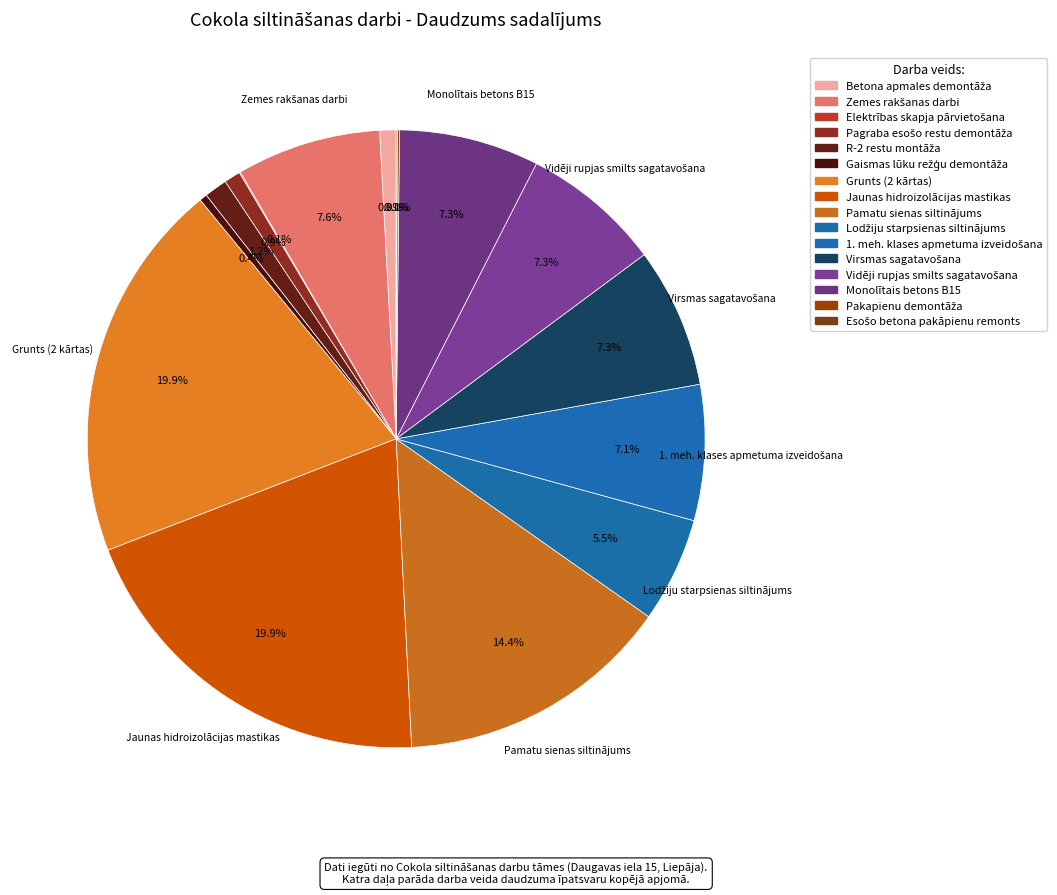

Rank the categories by value from lowest to highest.

Elektrības skapja pārvietošana, Esošo betona pakāpienu remonts, Pakapienu demontāža, Gaismas lūku režģu demontāža, Betona apmales demontāža, Pagraba esošo restu demontāža, R-2 restu montāža, Lodžiju starpsienas siltinājums, 1. meh. klases apmetuma izveidošana, Virsmas sagatavošana, Vidēji rupjas smilts sagatavošana, Monolītais betons B15, Zemes rakšanas darbi, Pamatu sienas siltinājums, Grunts (2 kārtas), Jaunas hidroizolācijas mastikas